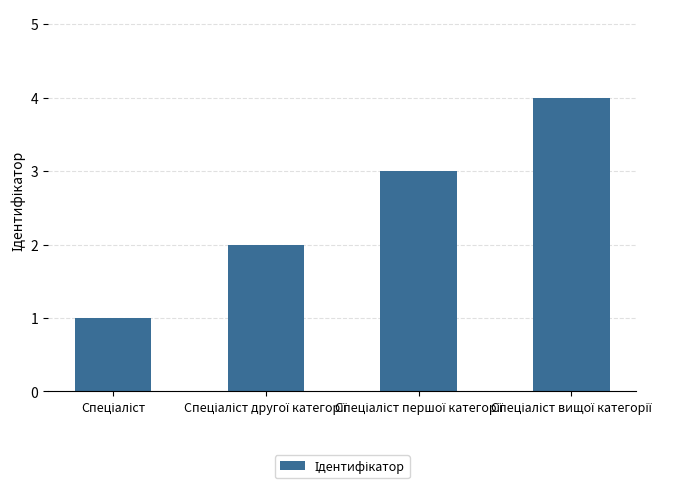

Reading left to right, what are all the values shown in this chart?

1	2	3	4